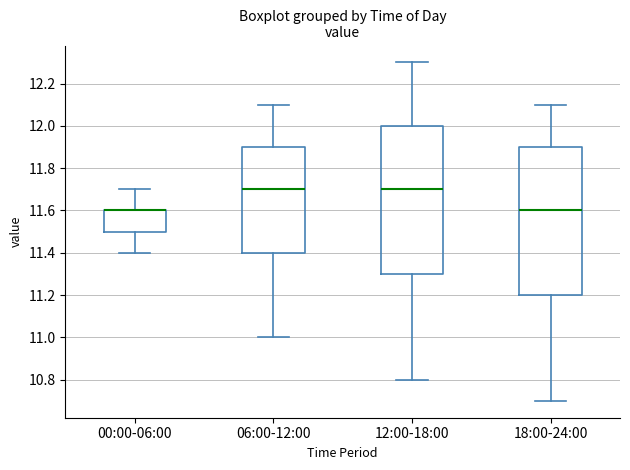

Where is the upper edge of the box for 06:00-12:00 on the y-axis? The values are not printed on the chart, so give them approximately, as read against the axis.

11.9